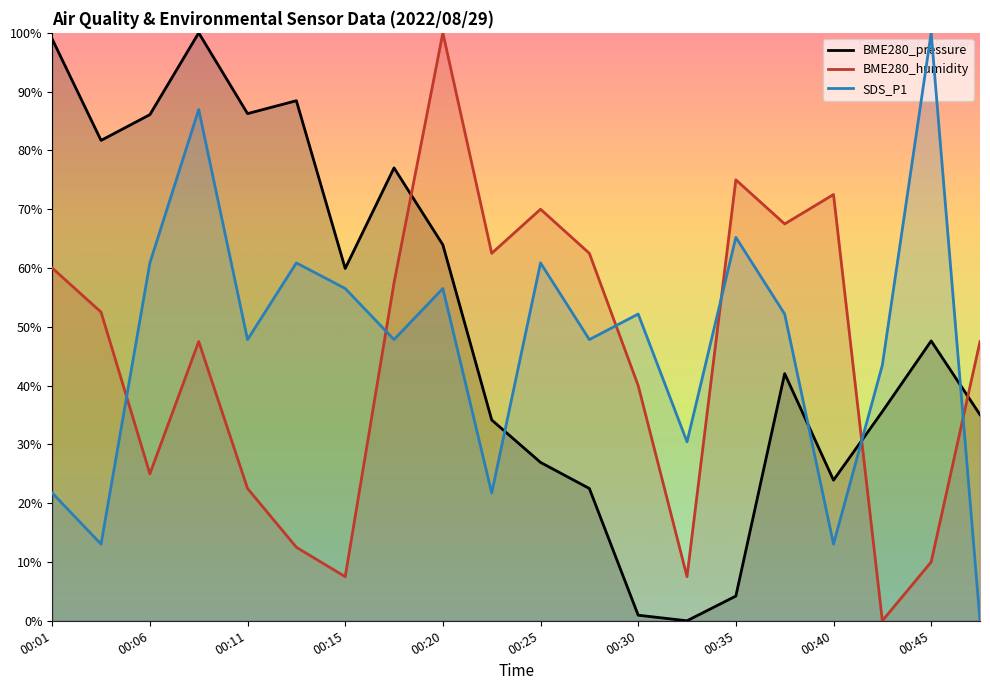

True or false: BME280_humidity has more than 0 interior local peaks.

True